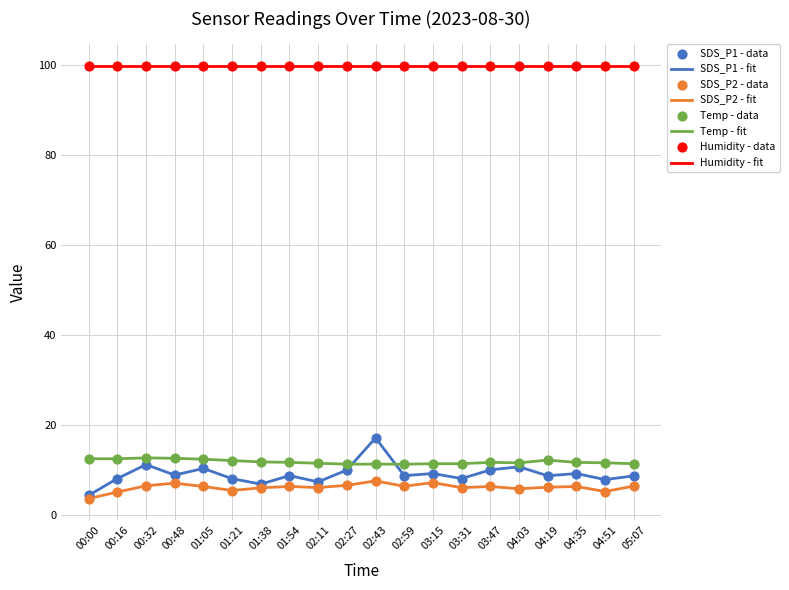

The value of Humidity - fit at 03:47 is 99.9. True or false?

True